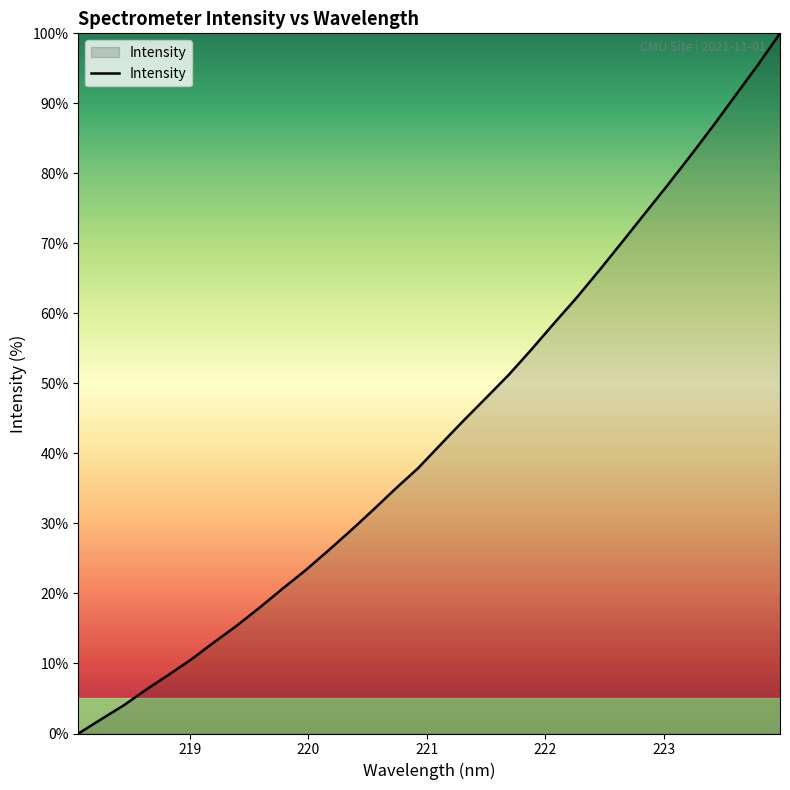

How many lines are shown in the chart?

1